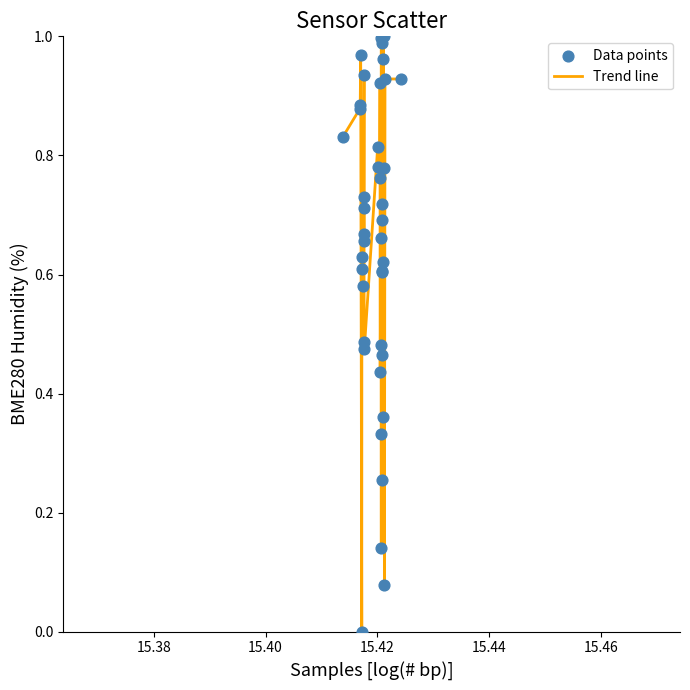

Is this an area chart (filled region under the line)?

No